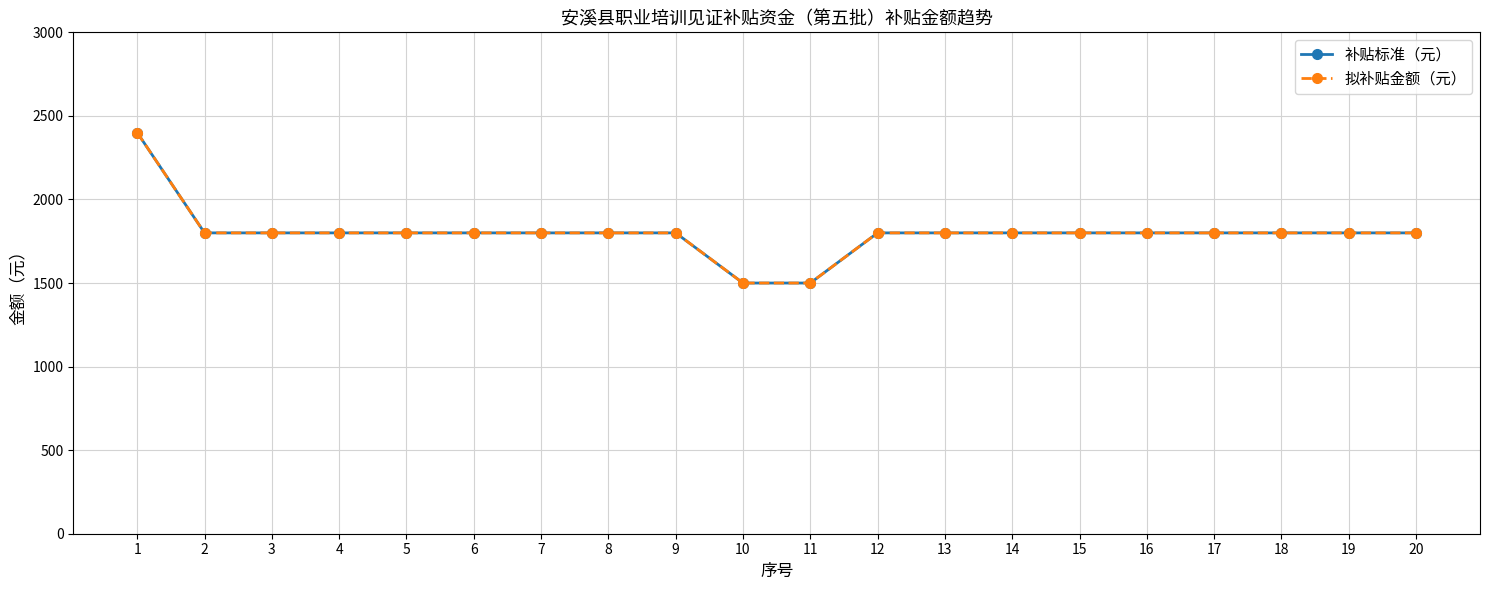

Does the chart have visible grid lines?

Yes